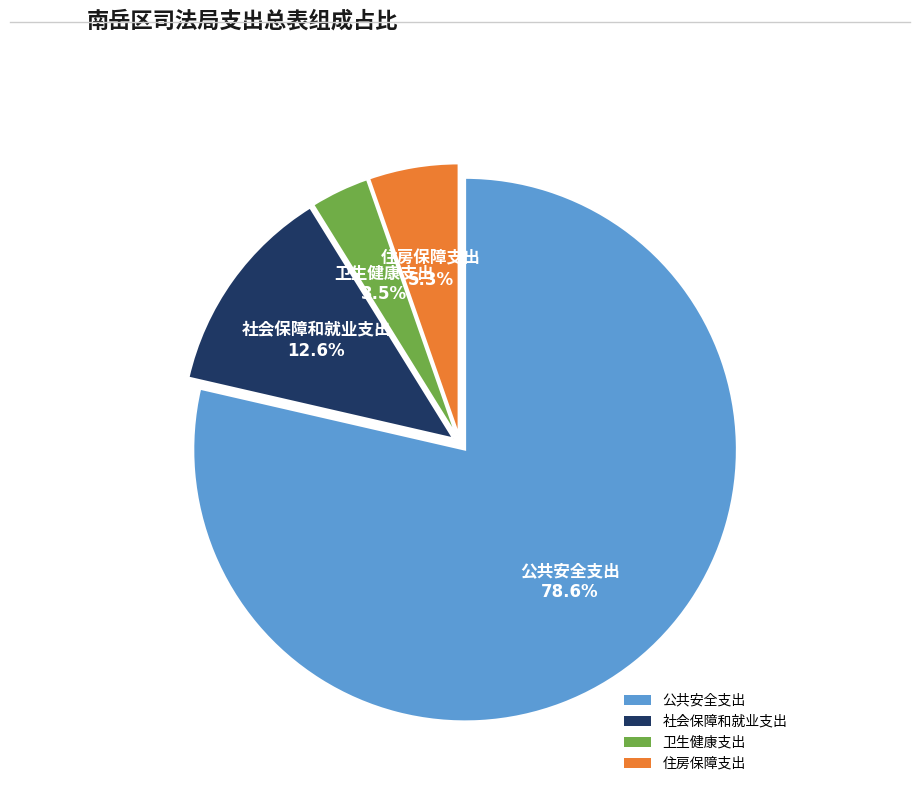

To the nearest percent, what is the average slice percentage?

25%